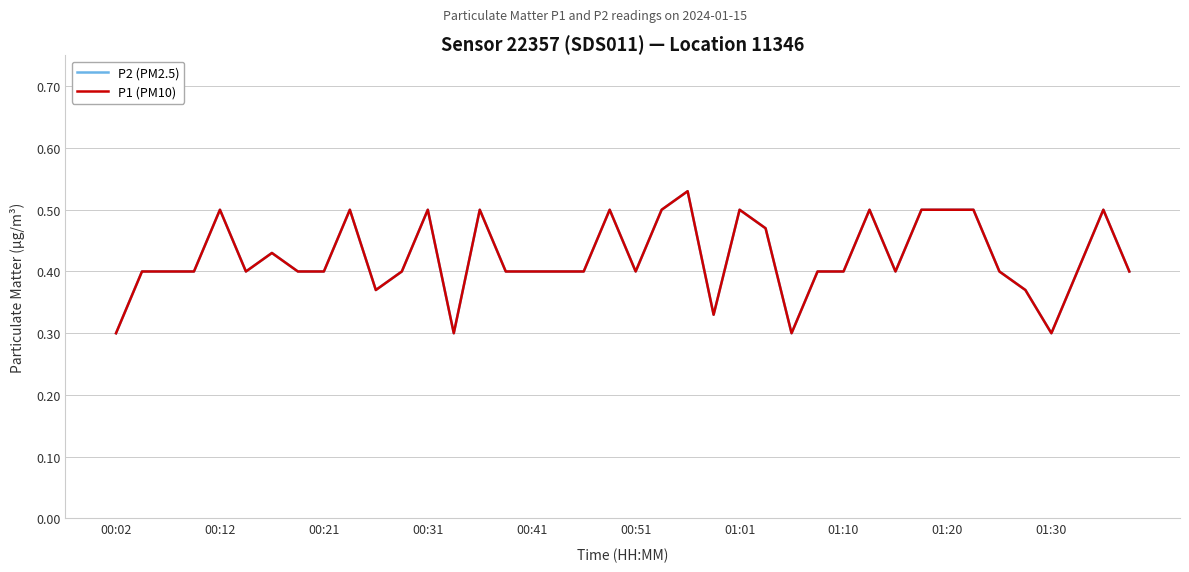

List the series in order of their peak value, lowest first.

P2 (PM2.5), P1 (PM10)